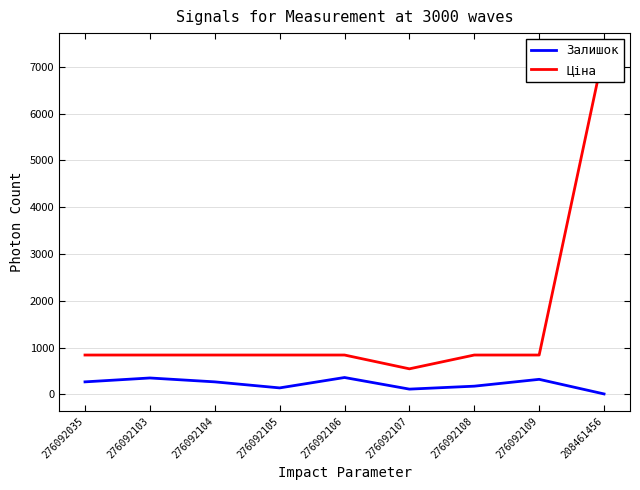

At which label does Ціна first exceed 842?

276092035